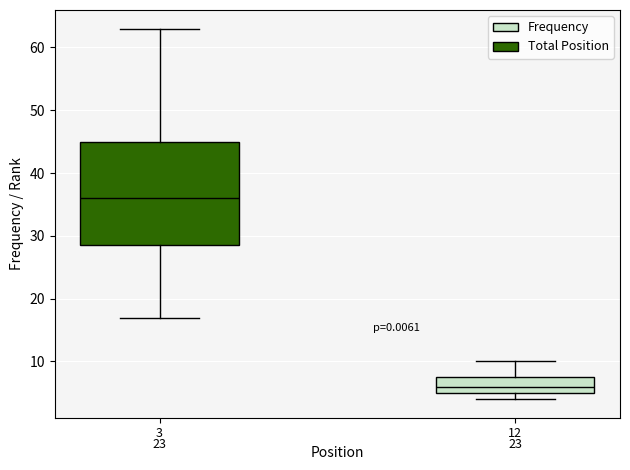

Which box is the tallest, from its lower edge to its upper edge?

3